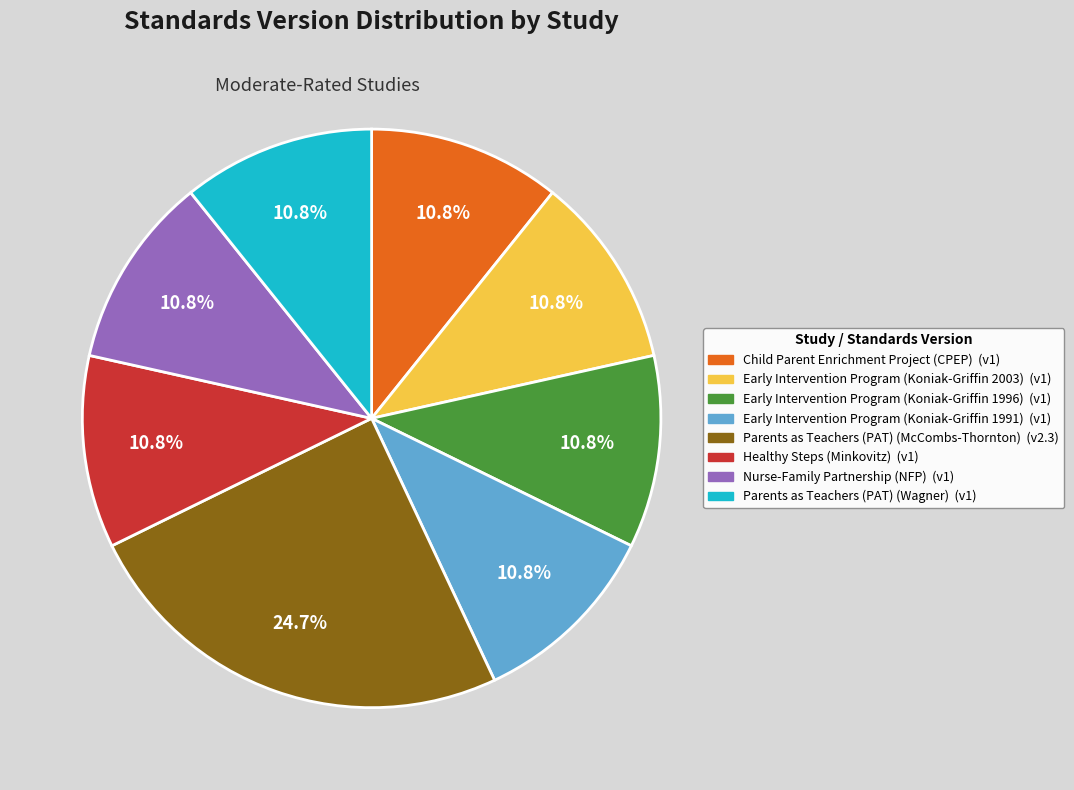

How much of the chart is everything except Early Intervention Program (Koniak-Griffin 1991)?

89.2%